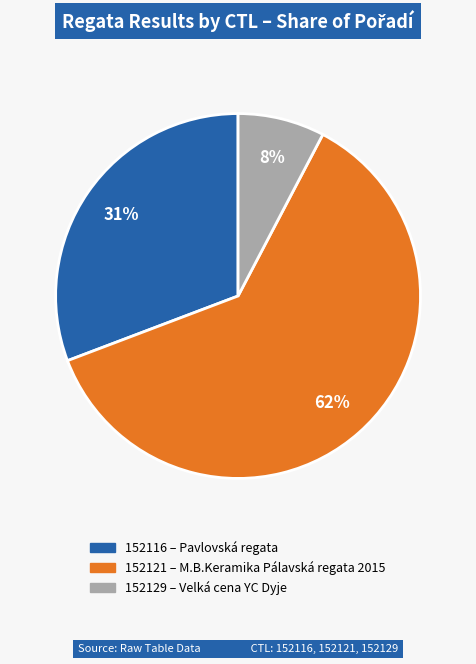

How many segments does this pie chart have?

3